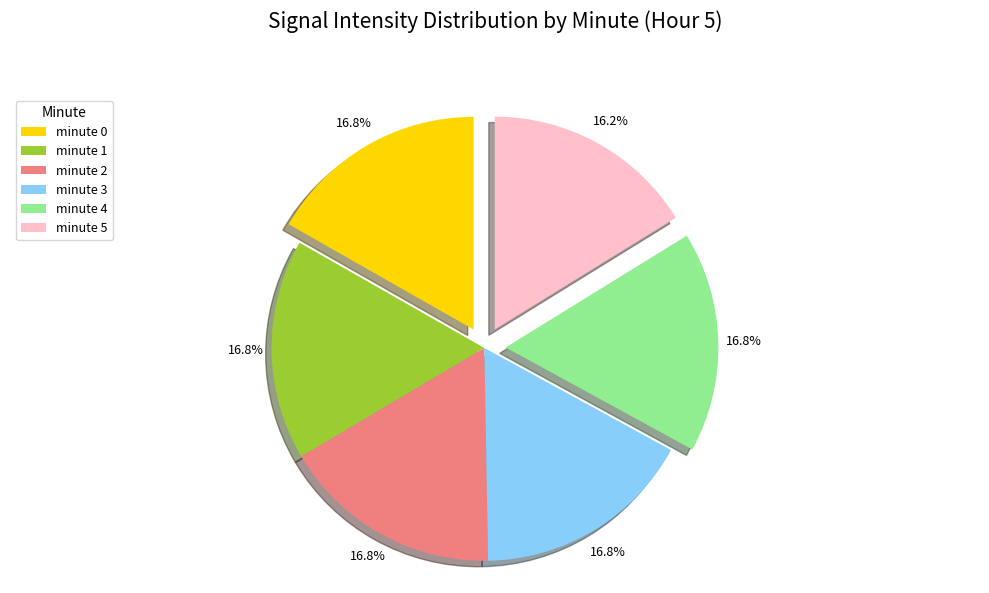

Between minute 5 and minute 2, which is larger?

minute 2